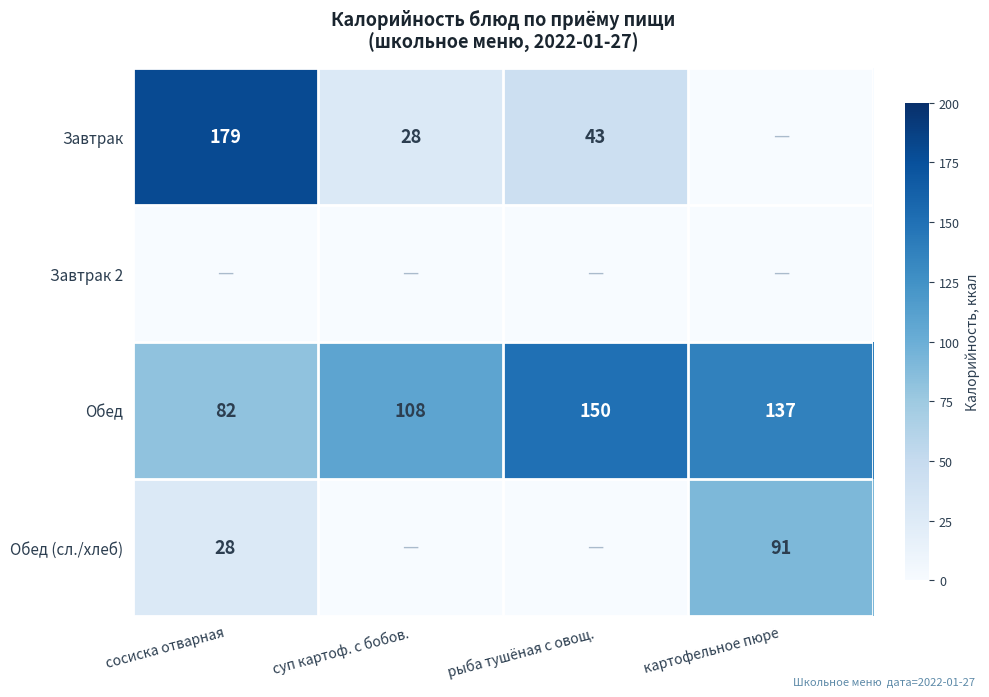

At which label does Обед first exceed 137?

рыба тушёная с овощ.